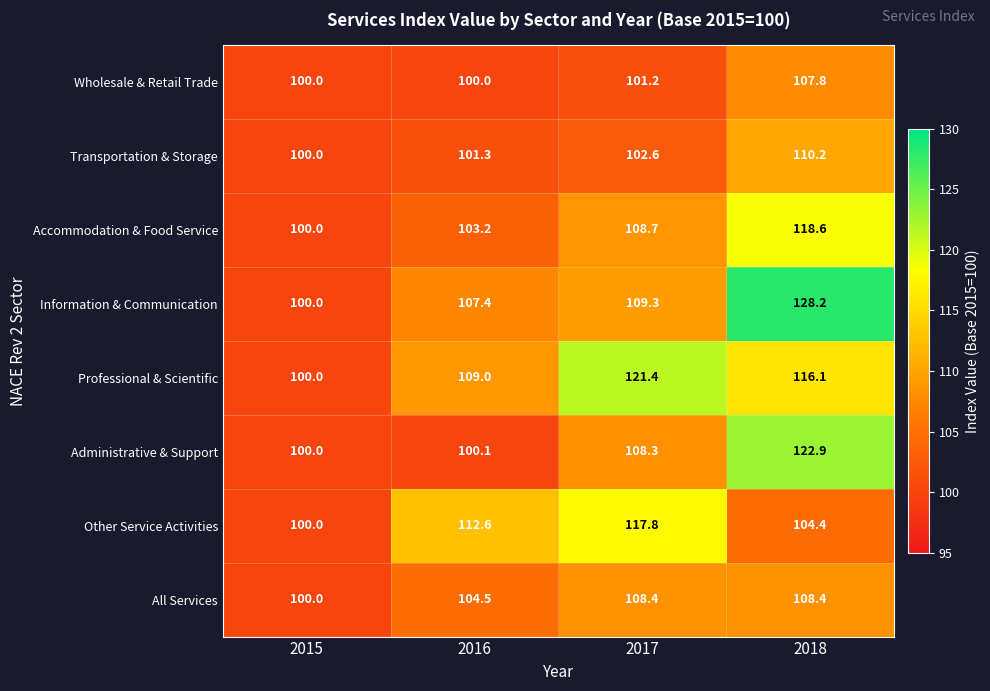

What is the difference between the highest and lowest values at 2017?

20.2